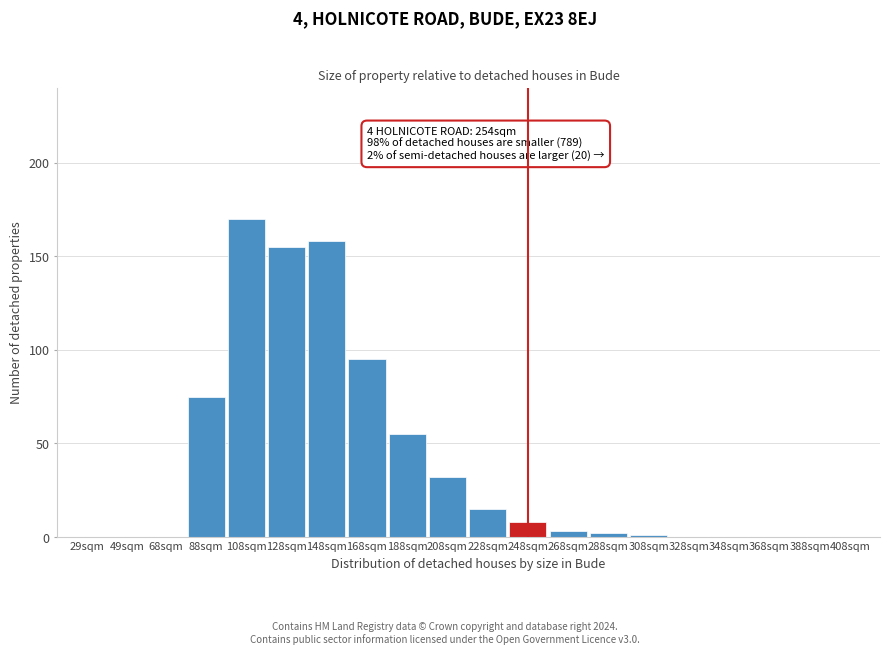

Reading right to left, list all the values displayed in this chart.

408sqm=0	388sqm=0	368sqm=0	348sqm=0	328sqm=0	308sqm=1	288sqm=2	268sqm=3	248sqm=8	228sqm=15	208sqm=32	188sqm=55	168sqm=95	148sqm=158	128sqm=155	108sqm=170	88sqm=75	68sqm=0	49sqm=0	29sqm=0